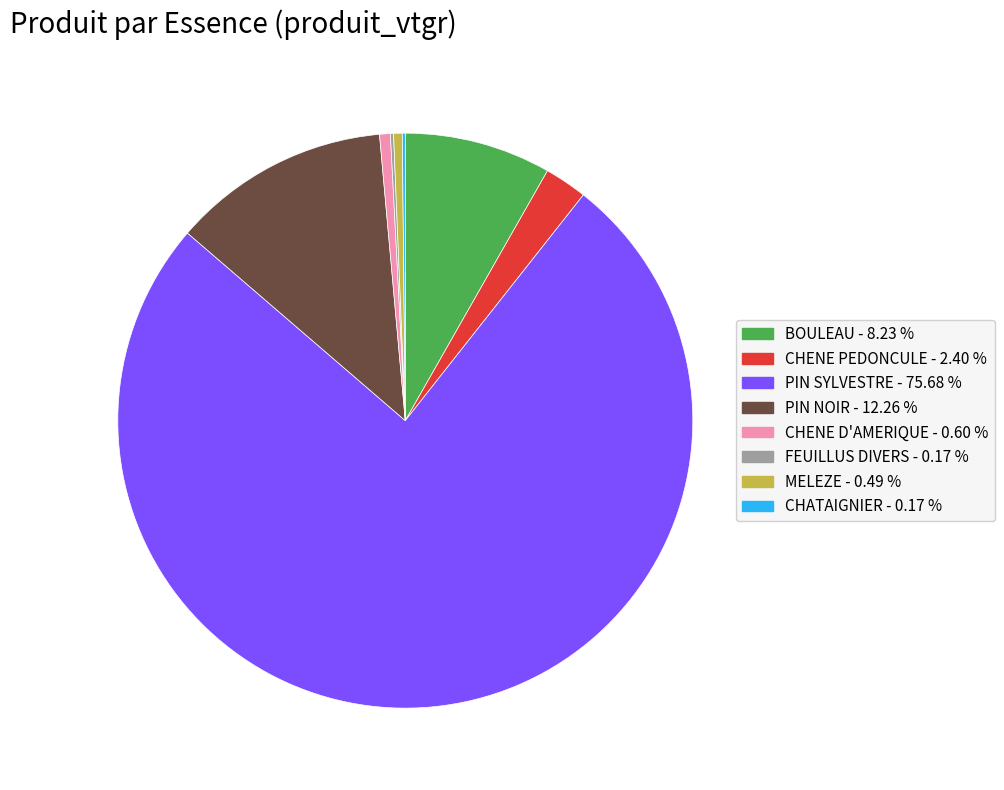

Approximately how many times larger is the value at MELEZE compared to CHENE D'AMERIQUE?

0.8